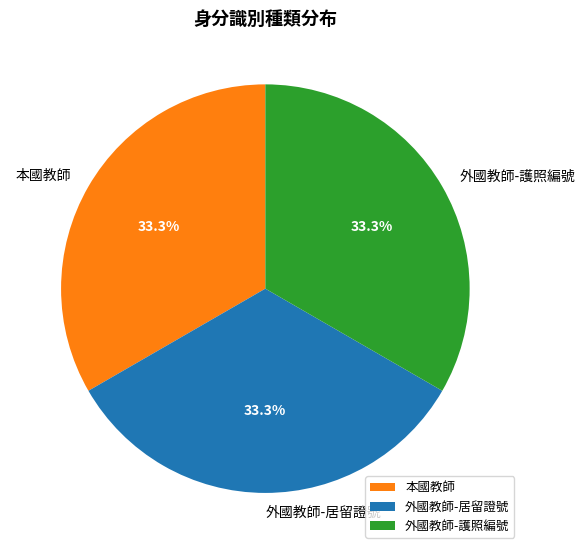

What is the ratio of the value at 外國教師-護照編號 to the value at 外國教師-居留證號?

1.0